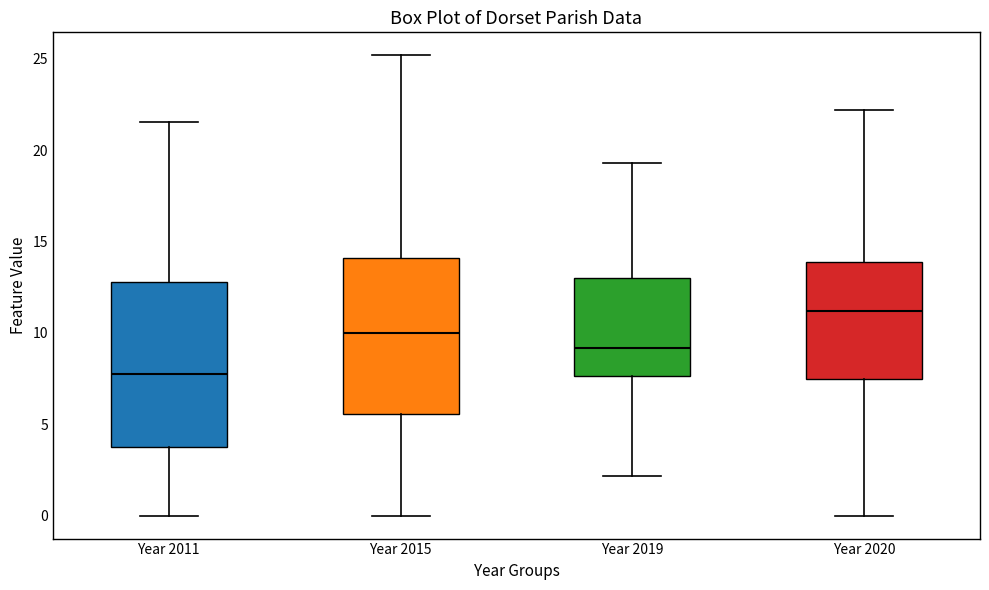

Which box has the lowest median line?

Year 2011